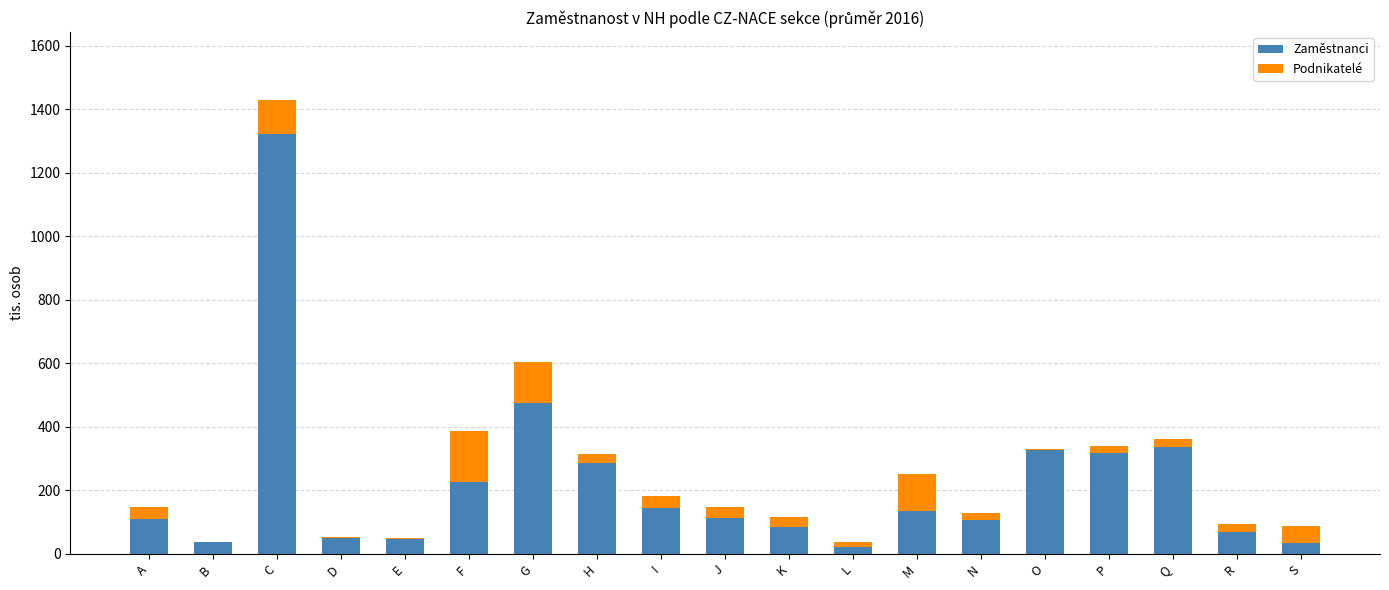

Count the number of categories in the chart.

19